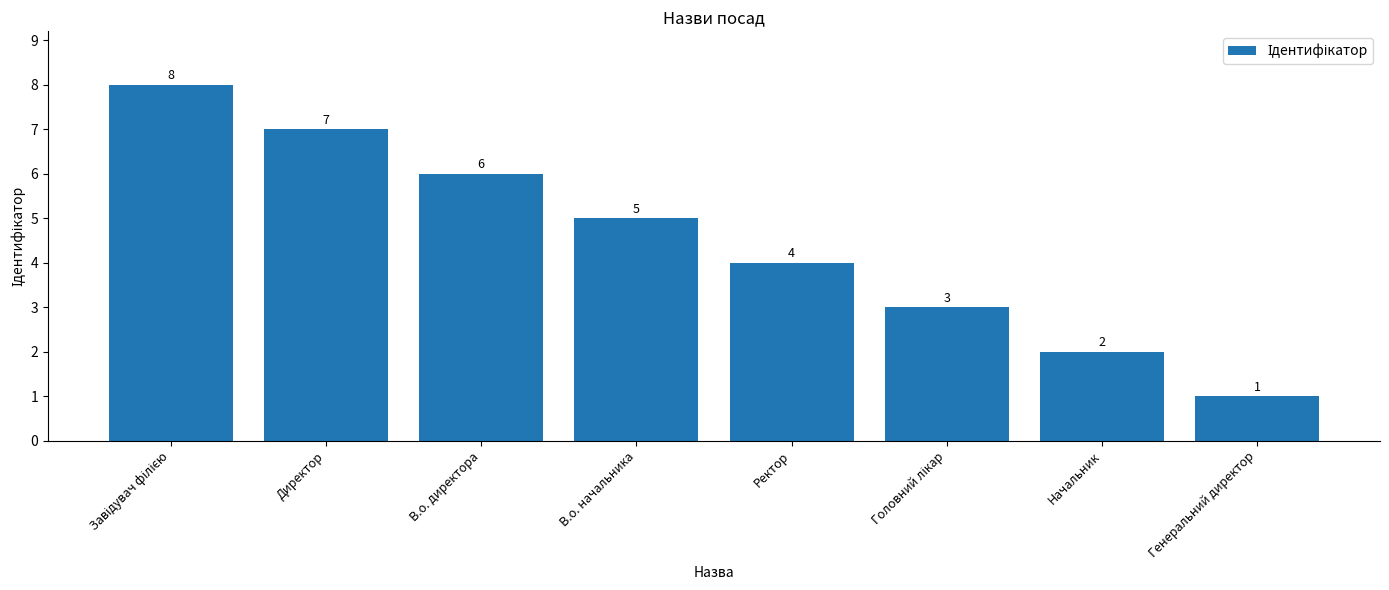

Reading left to right, list all the values displayed in this chart.

8	7	6	5	4	3	2	1